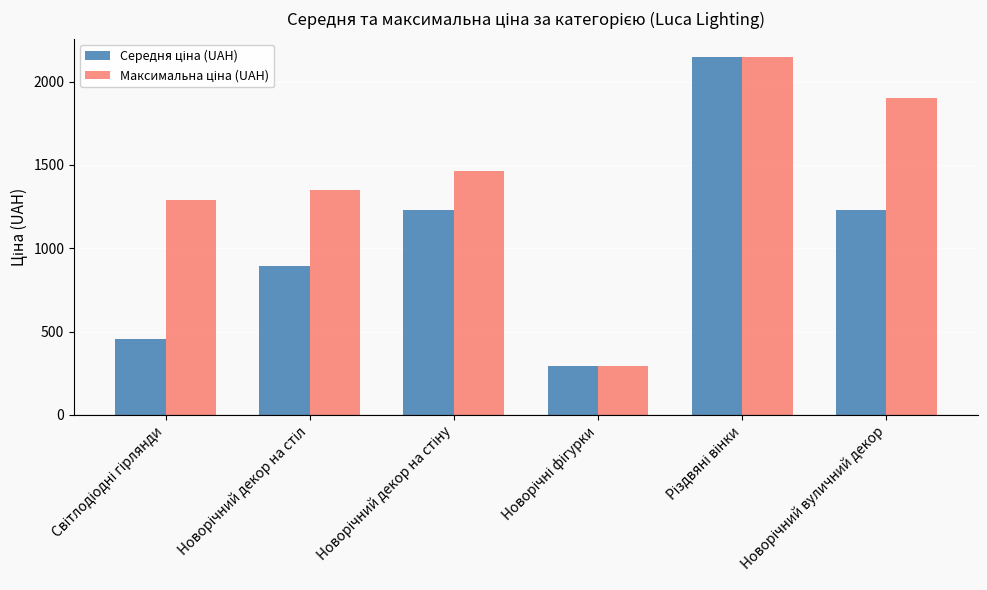

What is the greatest value displayed?

2150.0